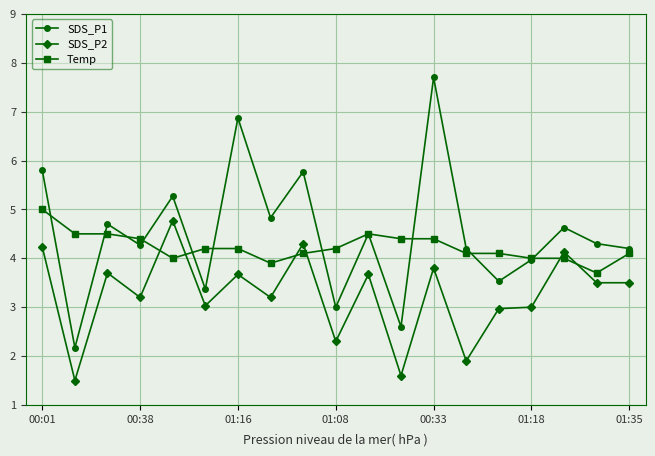

True or false: SDS_P1 has more than 0 points higher than both neighbors.

True